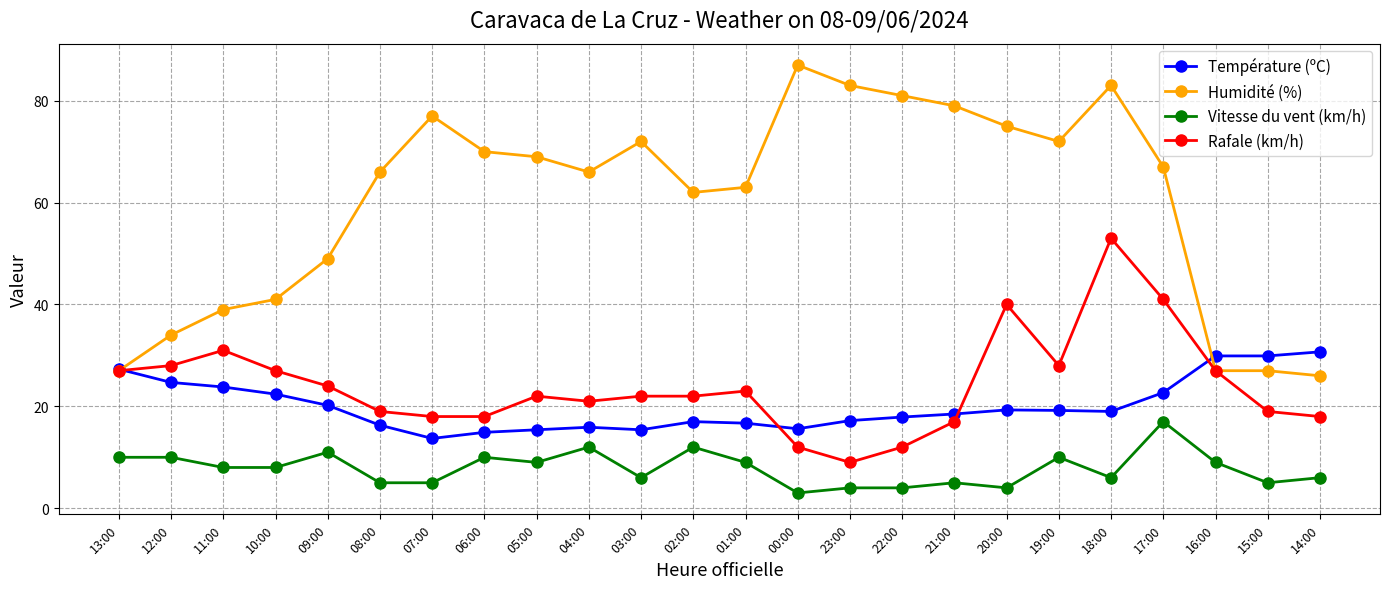

What is the difference between the second highest and second lowest values in the Vitesse du vent (km/h) series?

8.0